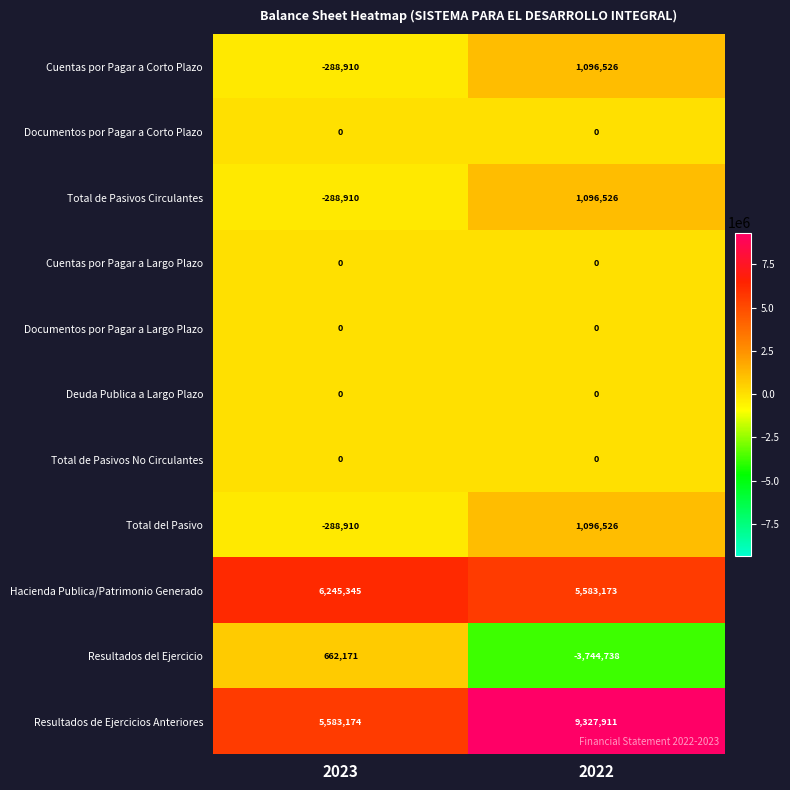

Count the number of data series in this chart.

11